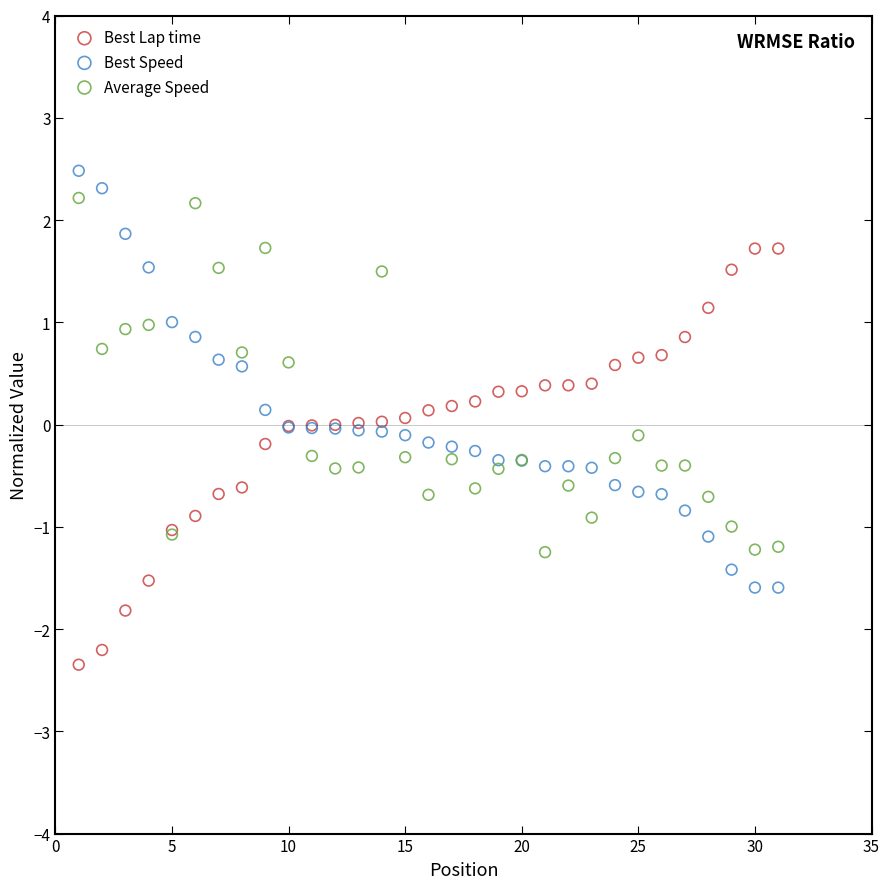

Which series contains the highest Y value?

Best Speed